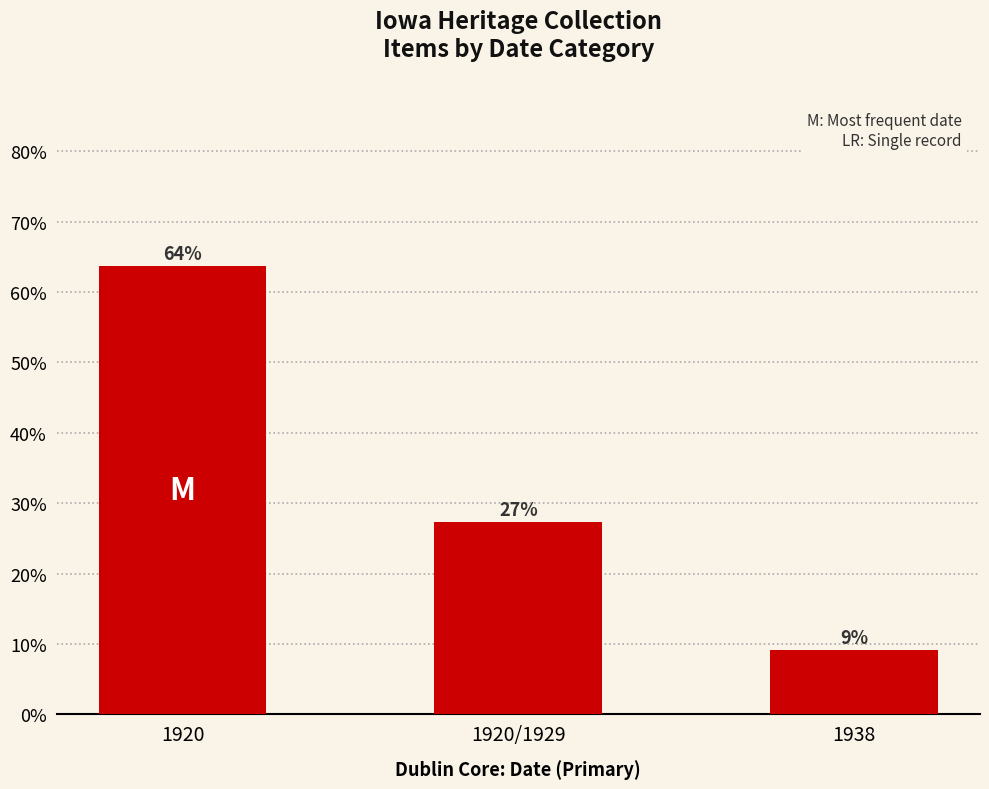

Between 1920/1929 and 1938, which is larger?

1920/1929